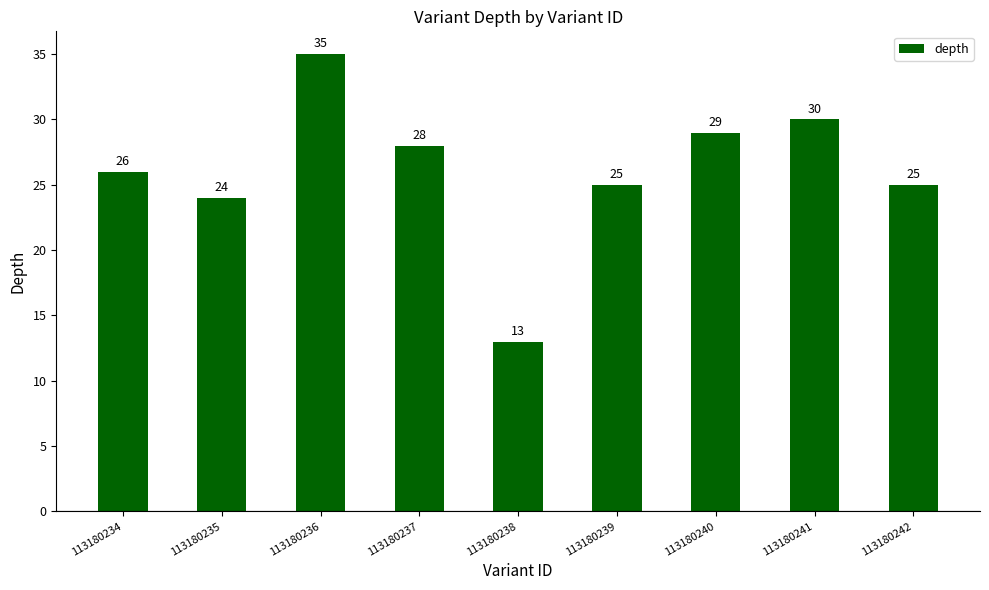

The value at 113180241 is 30. True or false?

True